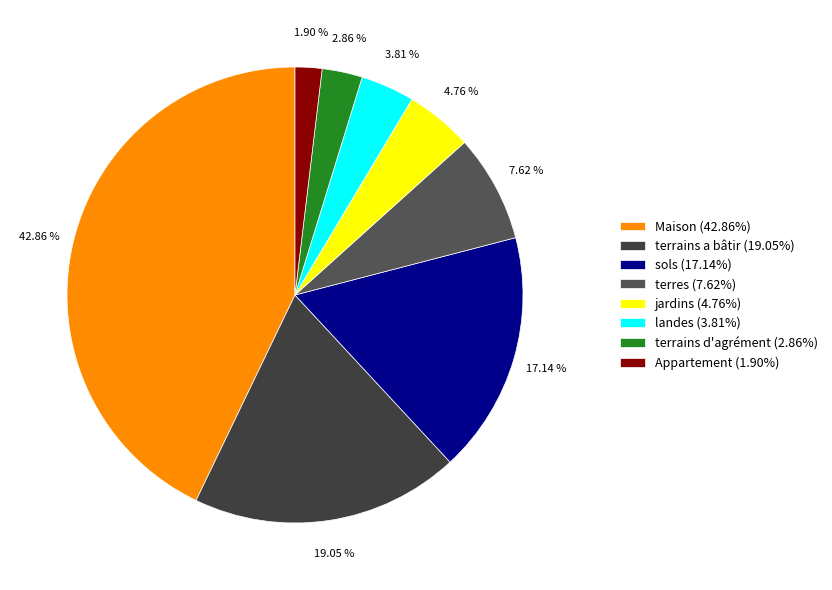

Rank the categories by value from highest to lowest.

Maison, terrains a bâtir, sols, terres, jardins, landes, terrains d'agrément, Appartement